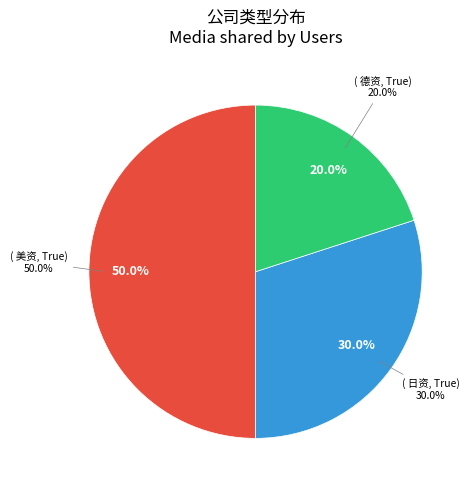

Which category has the smallest portion of the pie?

德资